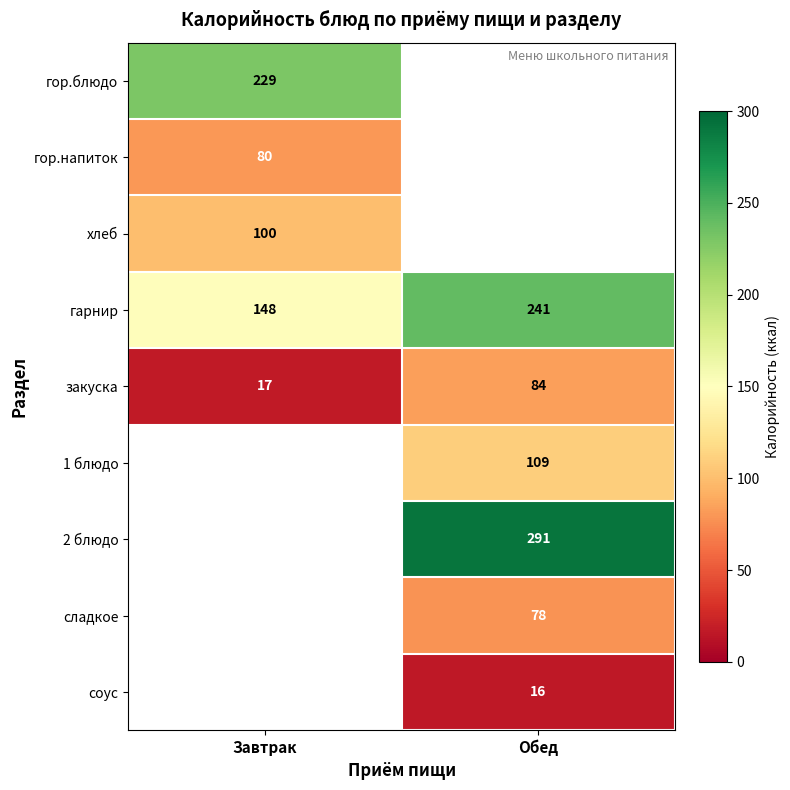

What is the difference between the maximum and minimum values in the гарнир series?

93